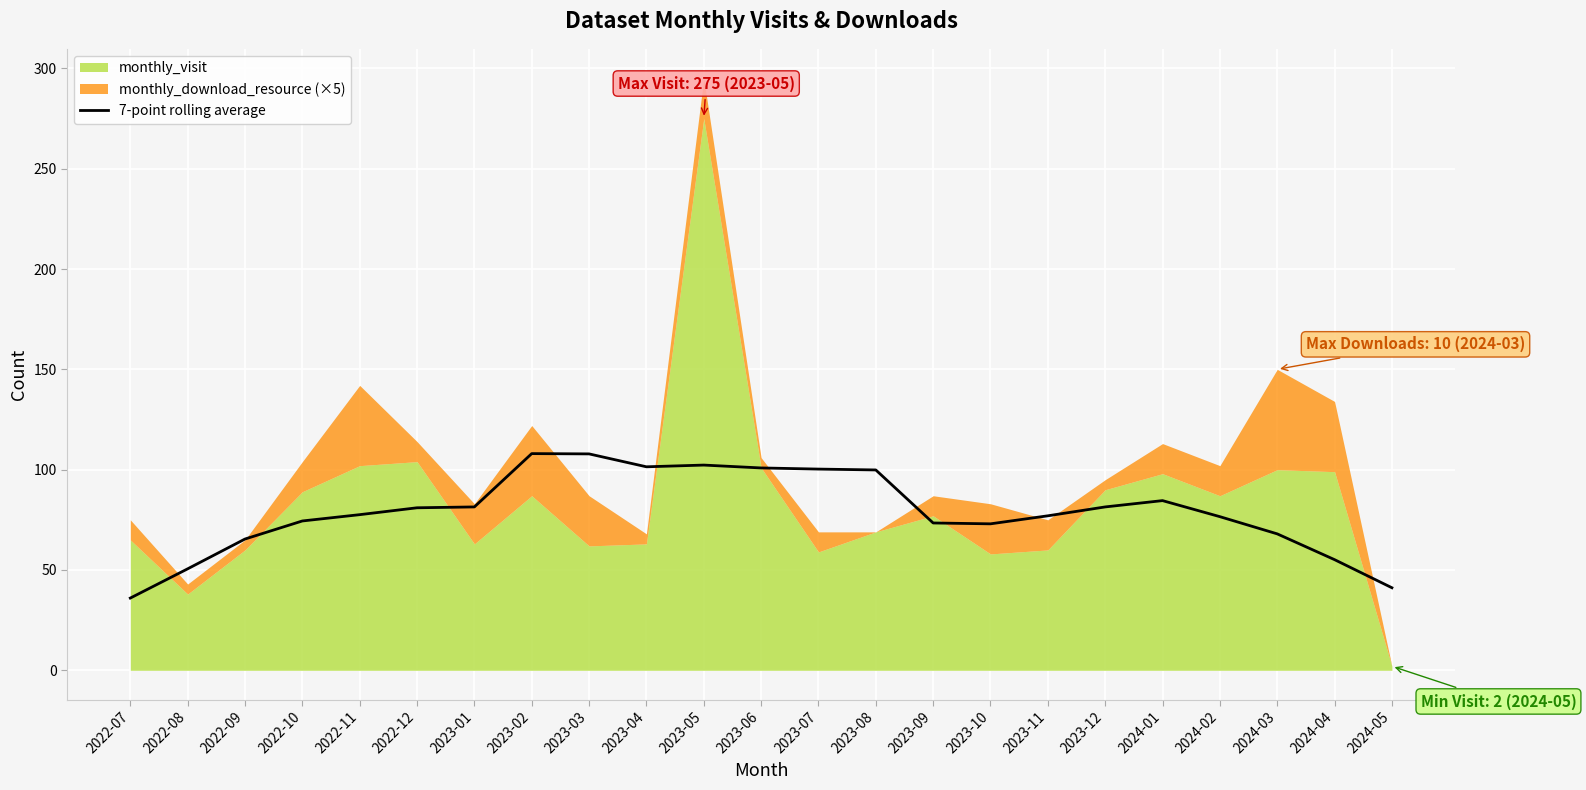

What is the label of the 20th point from the left?

2024-02